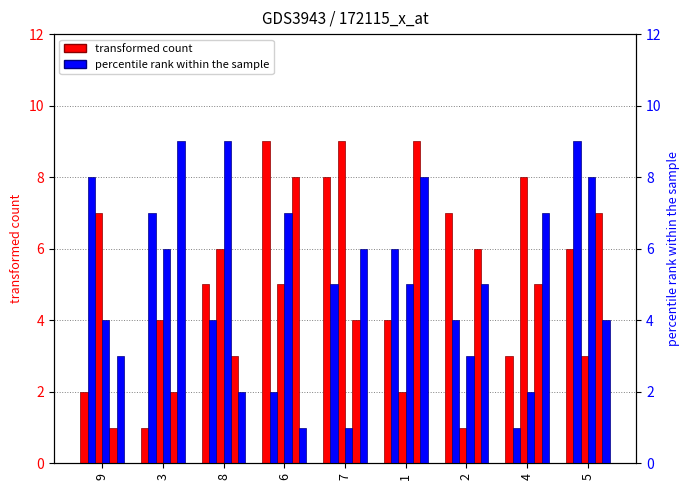

Reading left to right, what are all the values shown in this chart?

col_2: 9=2	3=1	8=5	6=9	7=8	1=4	2=7	4=3	5=6
col_8: 9=7	3=4	8=6	6=5	7=9	1=2	2=1	4=8	5=3
col_6: 9=1	3=2	8=3	6=8	7=4	1=9	2=6	4=5	5=7
col_4: 9=8	3=7	8=4	6=2	7=5	1=6	2=4	4=1	5=9
col_5: 9=4	3=6	8=9	6=7	7=1	1=5	2=3	4=2	5=8
col_7: 9=3	3=9	8=2	6=1	7=6	1=8	2=5	4=7	5=4